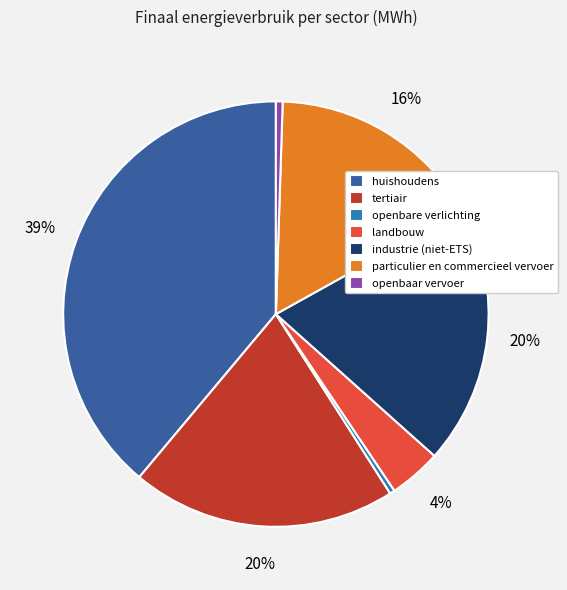

What is the largest slice in the pie chart?

huishoudens